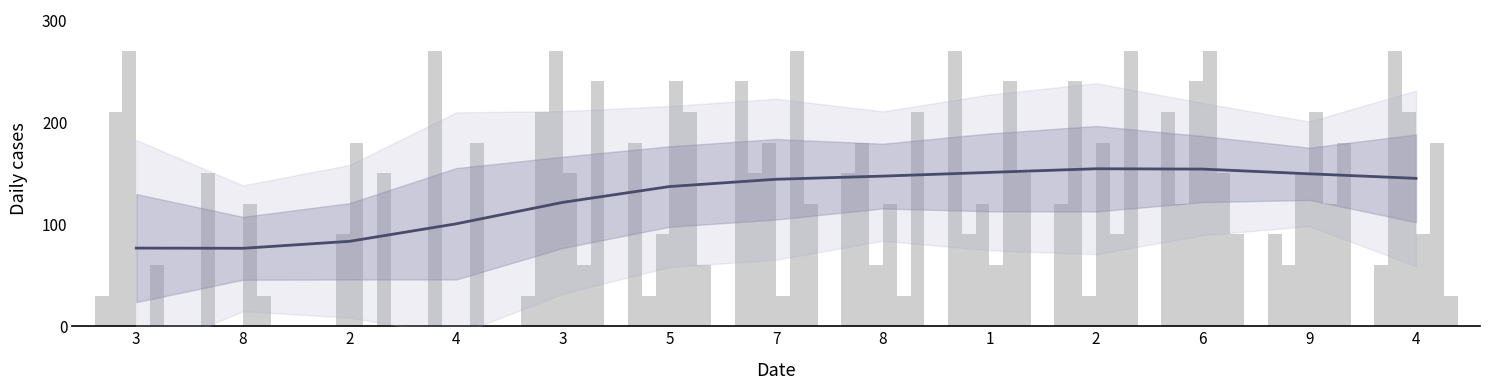

What is the label of the 2nd bar from the right?

9